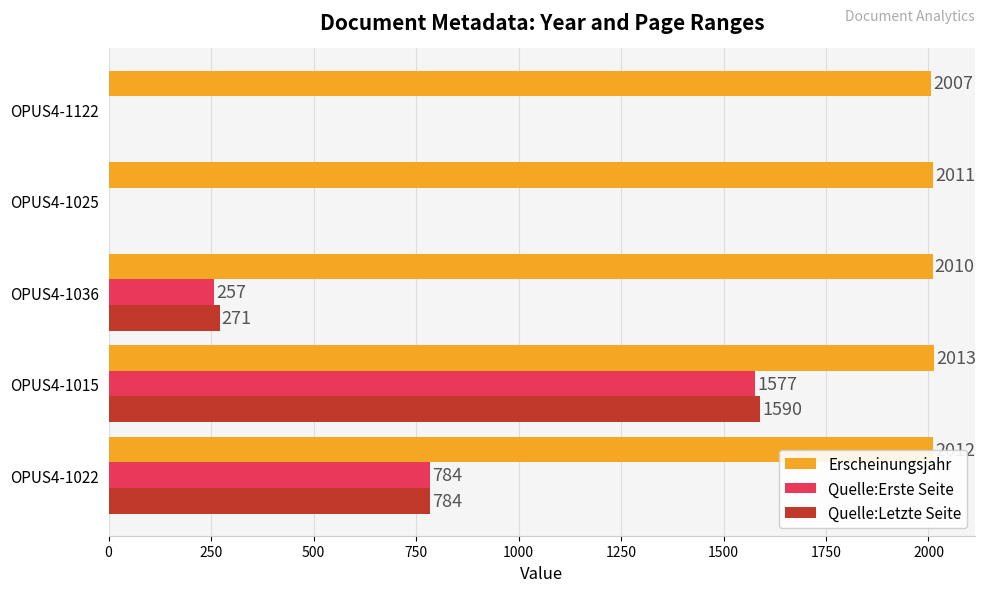

Is it true that Erscheinungsjahr equals 2013 at OPUS4-1015?

True